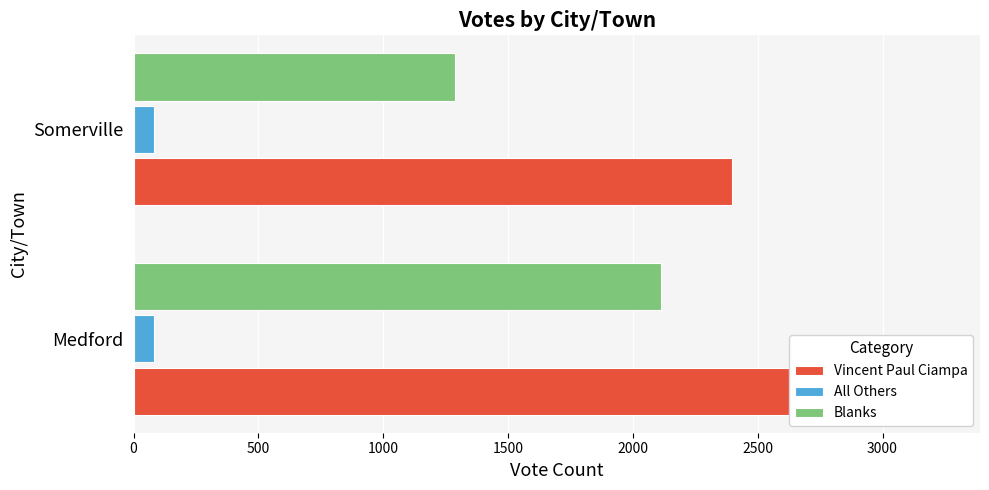

What value does the Blanks series have at Somerville, to the nearest 10?

1290